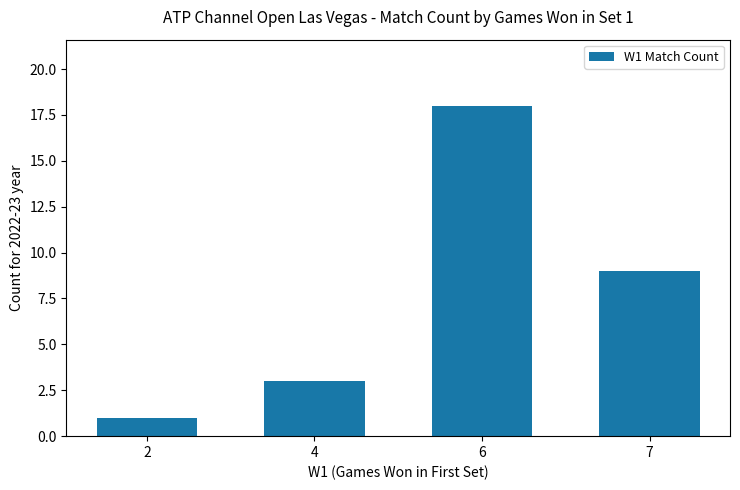

What is the value of the 3rd bar from the left?

18